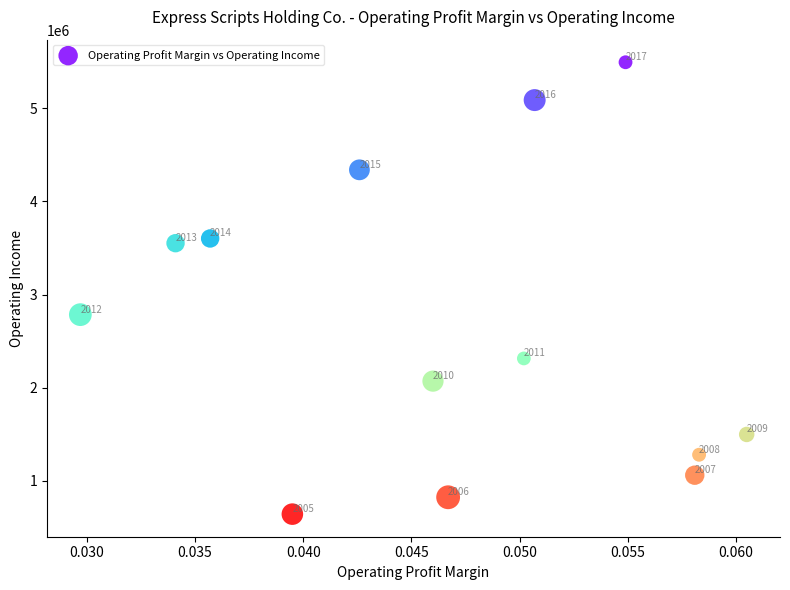

What Y value in the scatter plot is closest to 3068500?

2784500